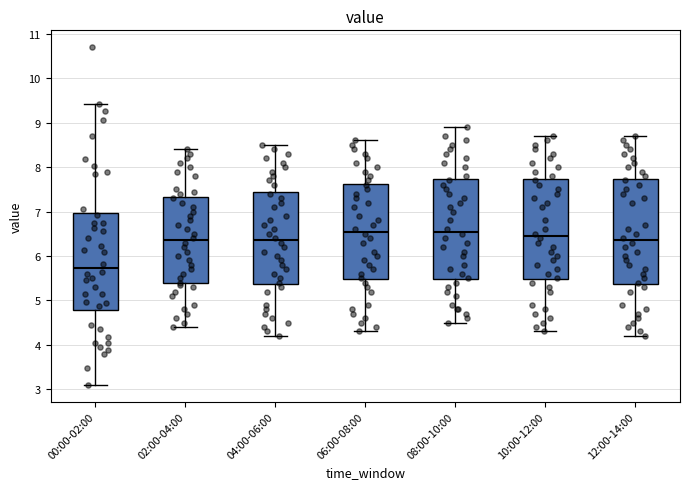

Where is the lower edge of the box for 10:00-12:00 on the y-axis? The values are not printed on the chart, so give them approximately, as read against the axis.

5.5